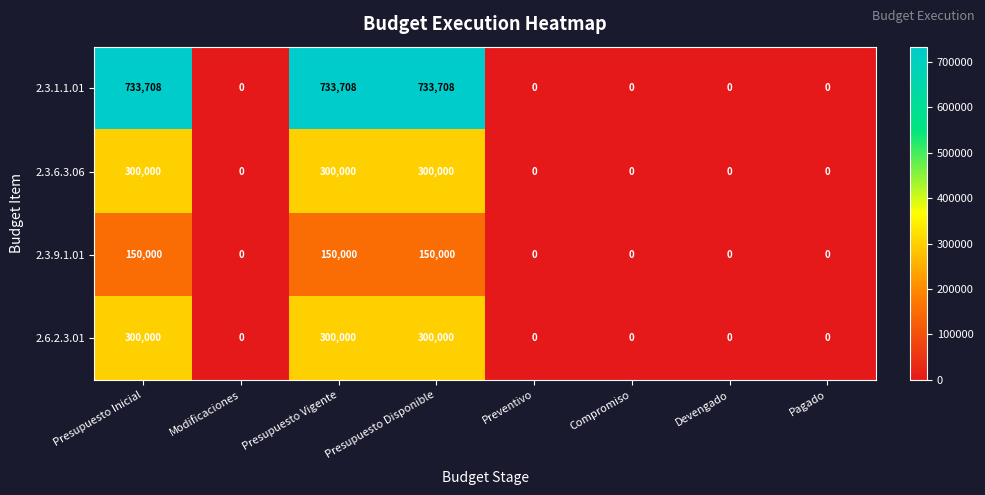

Which series has the widest spread of values?

2.3.1.1.01